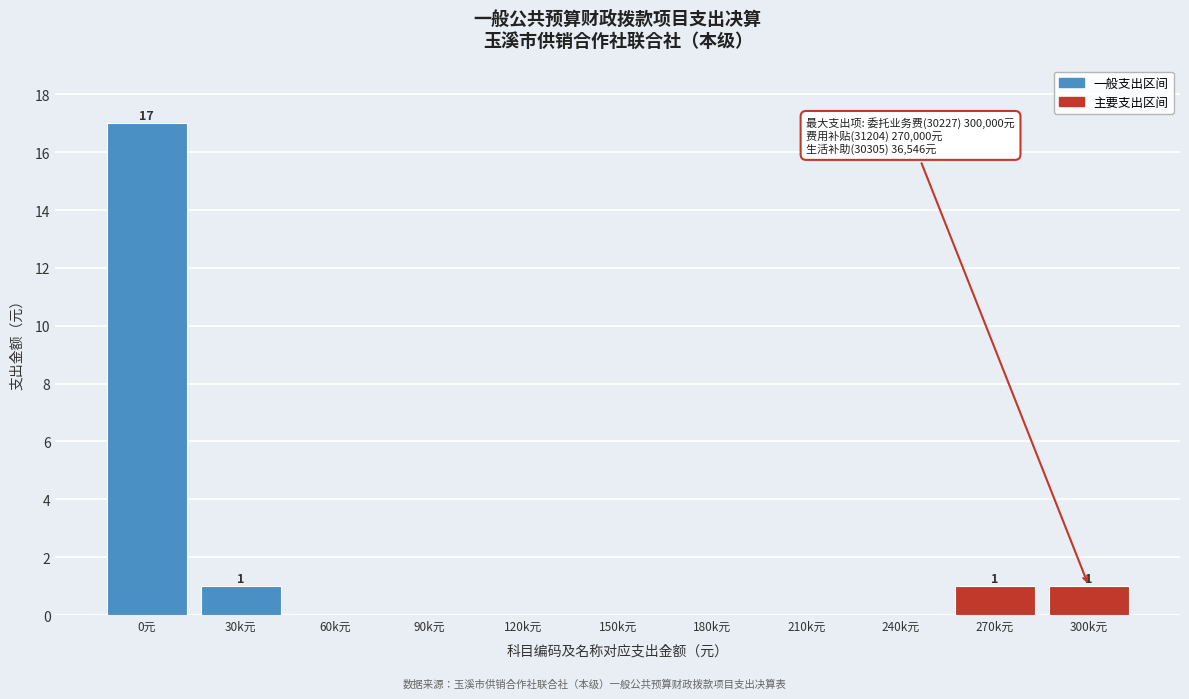

Reading left to right, transcribe all the data shown in this chart.

0元=17	30k元=1	60k元=0	90k元=0	120k元=0	150k元=0	180k元=0	210k元=0	240k元=0	270k元=1	300k元=1